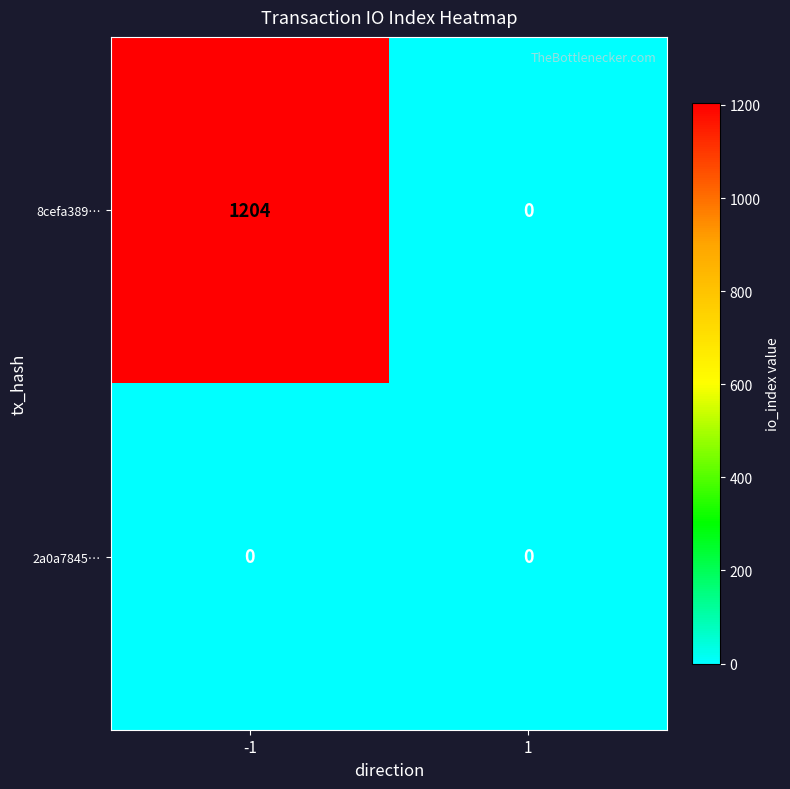

The value of 2a0a7845… at -1 is 0. True or false?

True